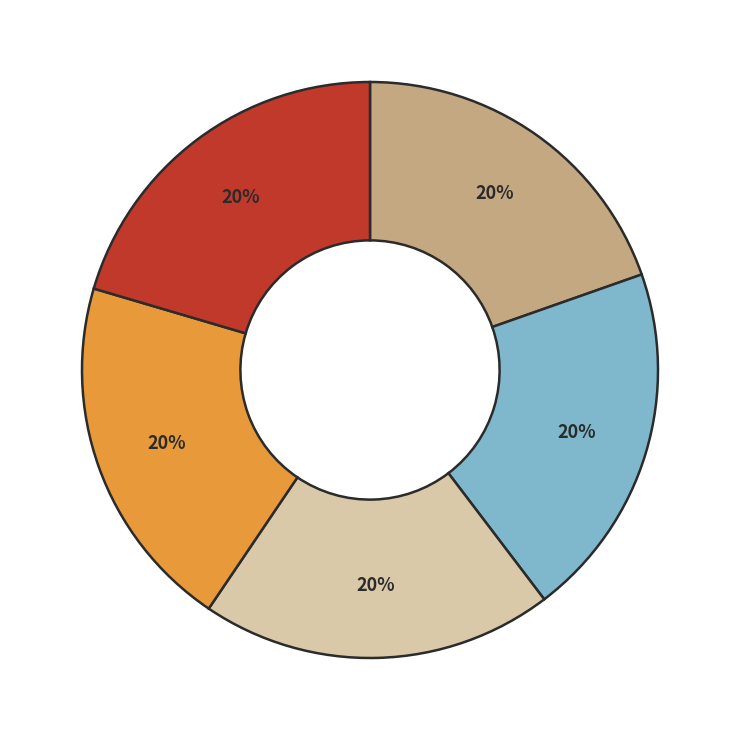

Is there a majority slice in this chart?

No